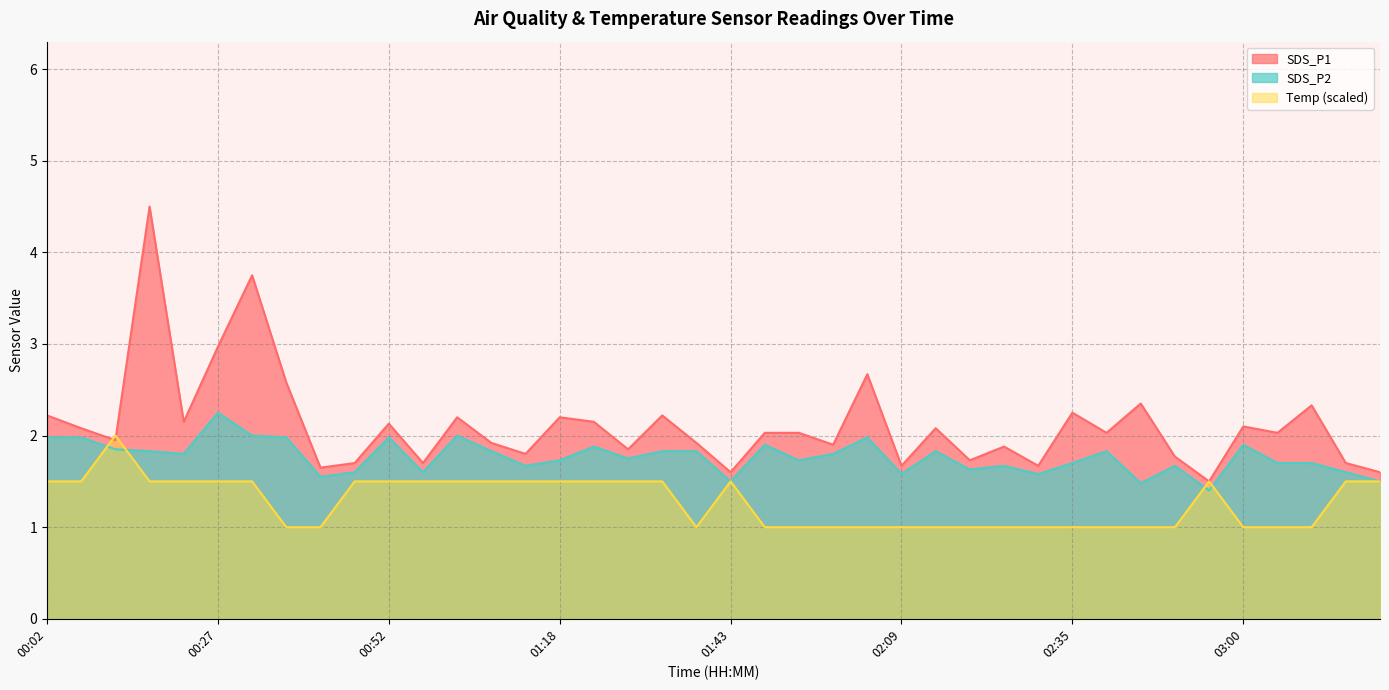

How many data points does each series have?

40